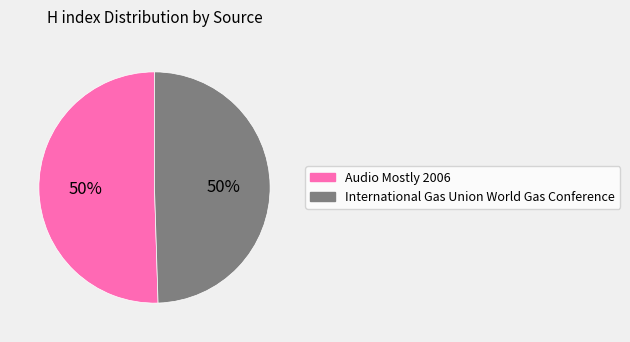

What percentage is the International Gas Union World Gas Conference slice, to the nearest percent?

50%